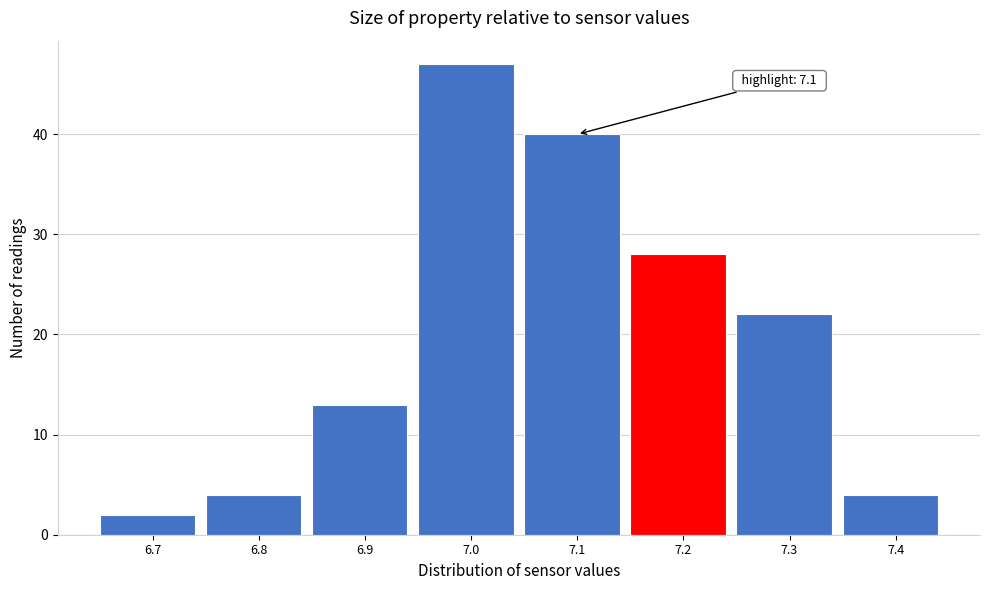

Which range on the x-axis has the tallest bar?

6.95 to 7.05